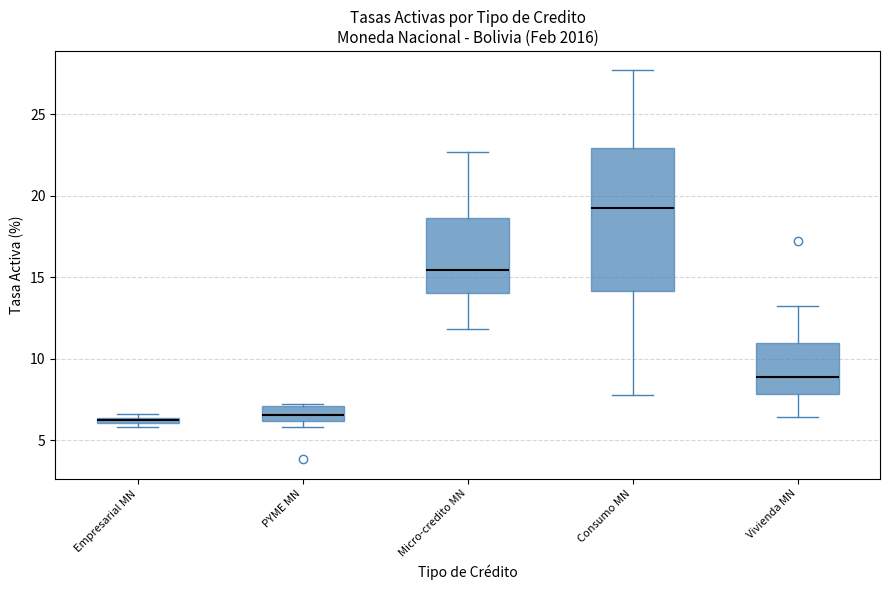

Comparing the boxes themselves (not the whiskers), which one is the tallest?

Consumo MN